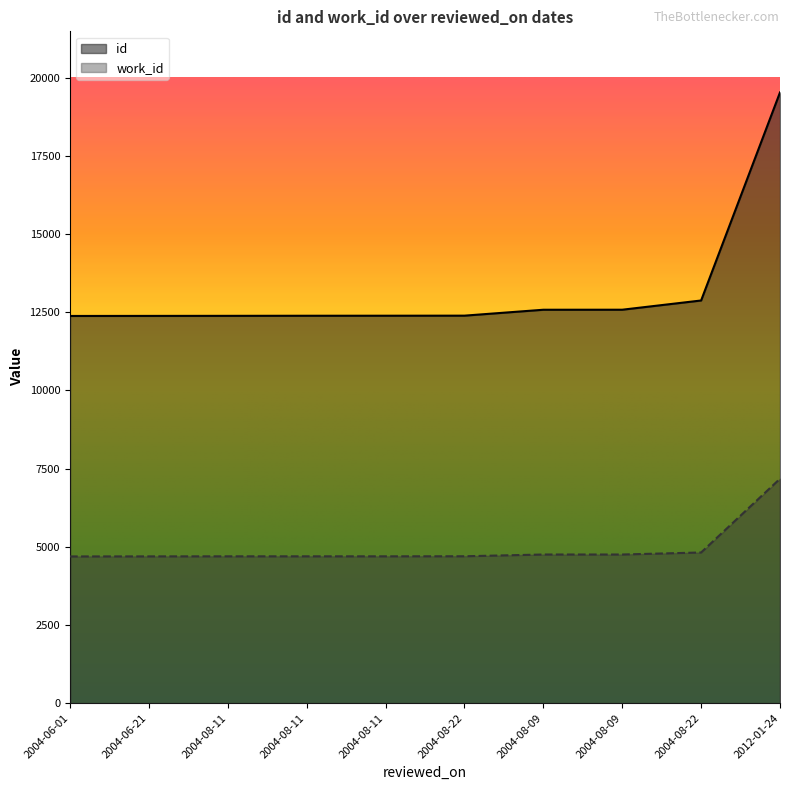

Rank the series at 2004-08-11 from lowest to highest value.

work_id, id